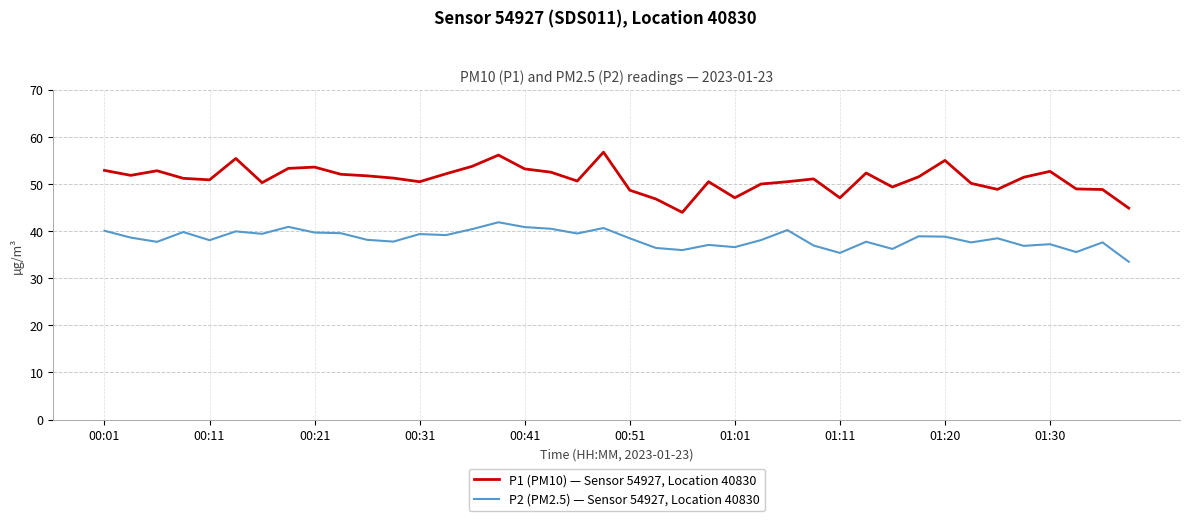

What is the difference between the maximum and minimum values in the P2 (PM2.5) — Sensor 54927, Location 40830 series?

8.4